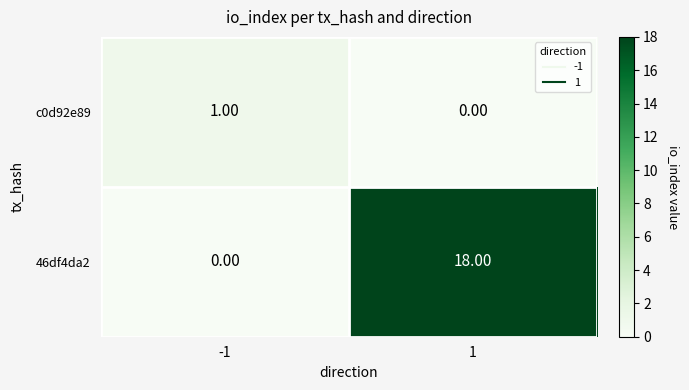

Which series has the largest total across all categories?

46df4da2